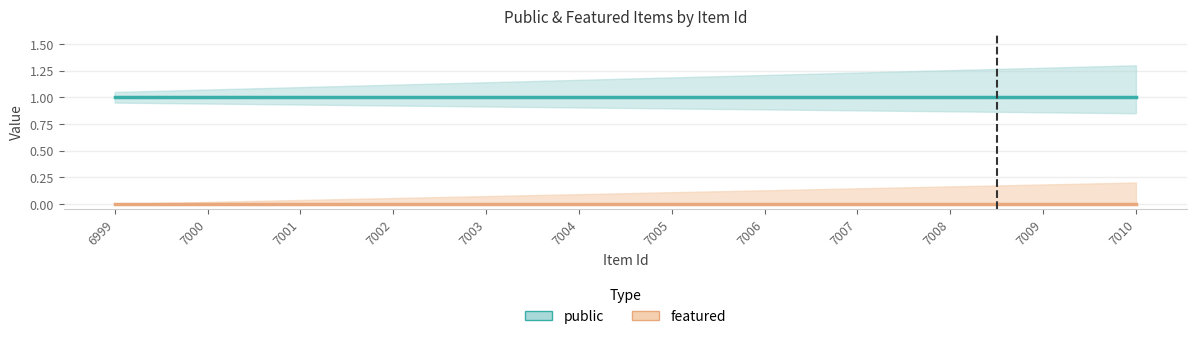

Is this an area chart (filled region under the line)?

No